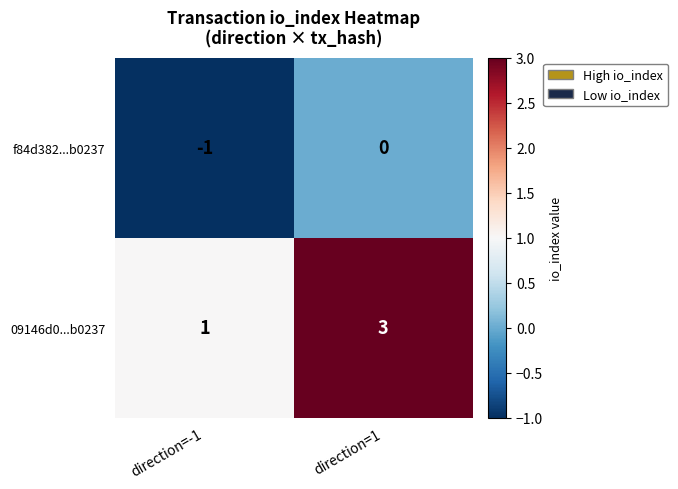

What is the spread (max minus min) of values at direction=1?

3